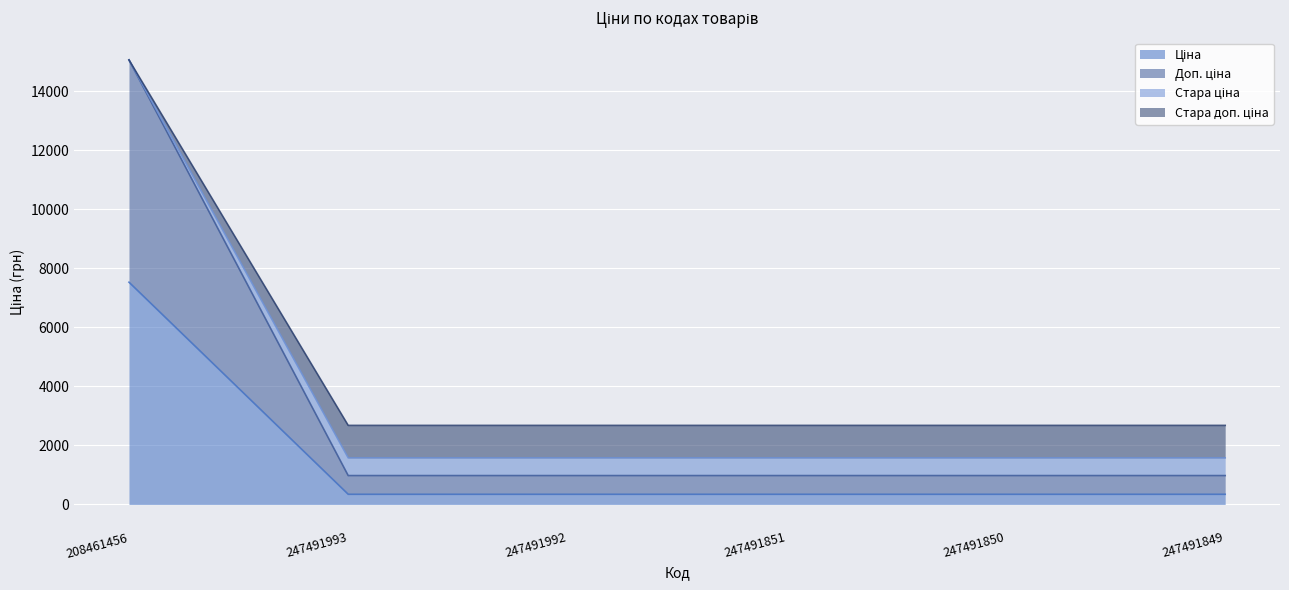

What is the spread (max minus min) of values at 208461456?

7530.7